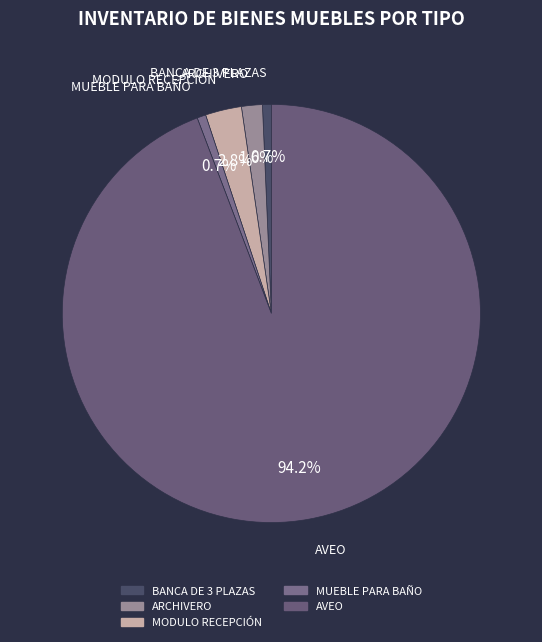

To the nearest percent, what is the difference between the AVEO and ARCHIVERO slice percentages?

93%